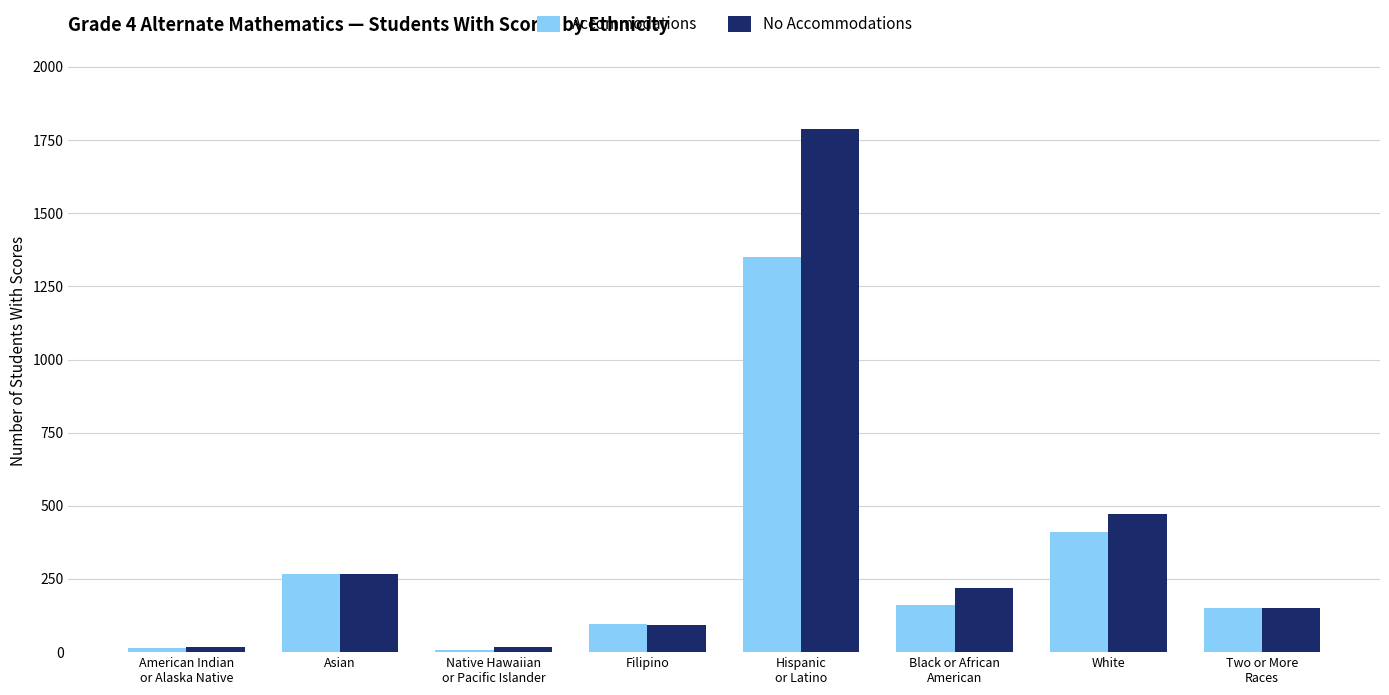

At how many categories does at least one series exceed 620?

1